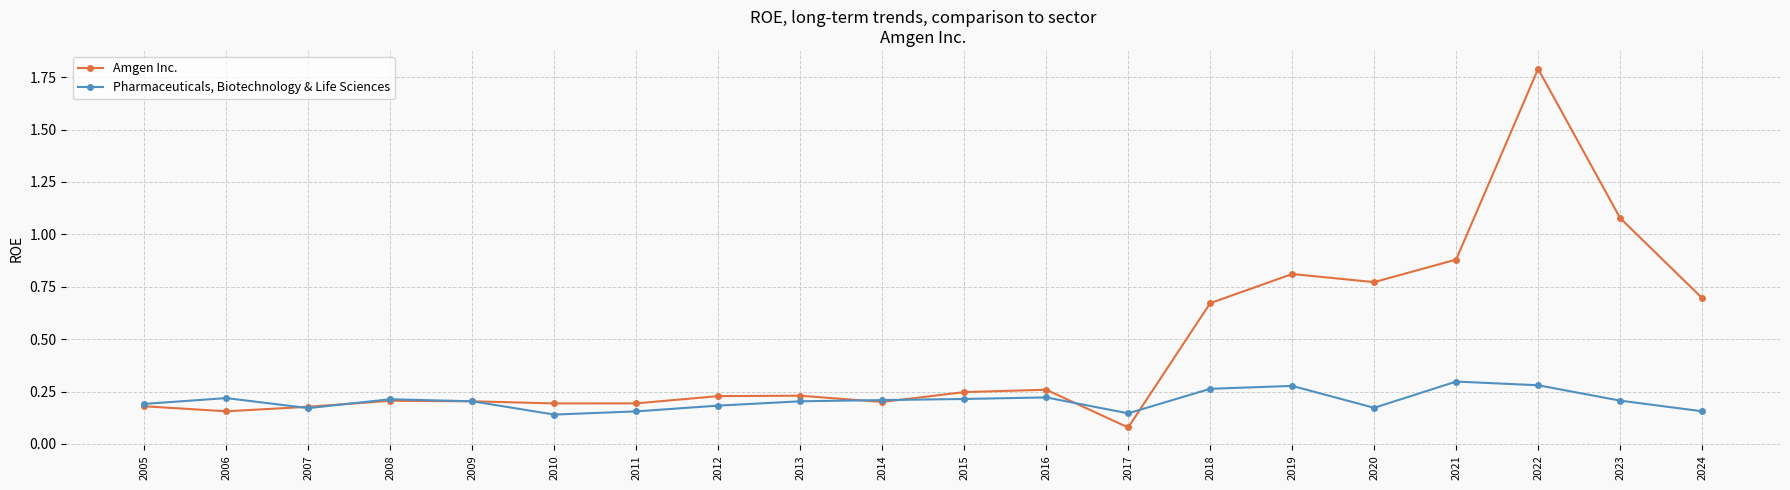

The Pharmaceuticals, Biotechnology & Life Sciences series shows 0.3 at 2021. True or false?

True